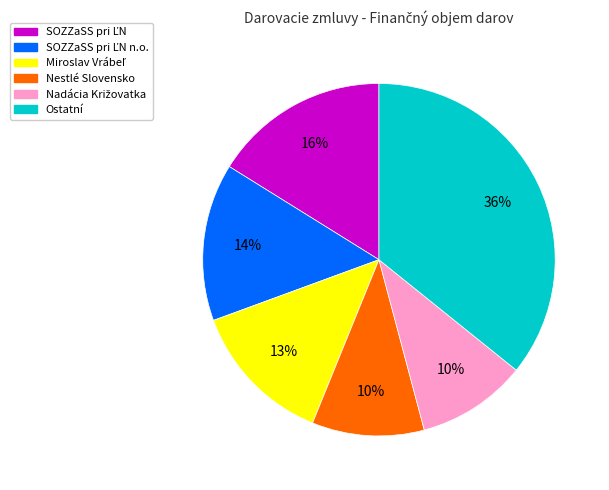

Is there a majority slice in this chart?

No